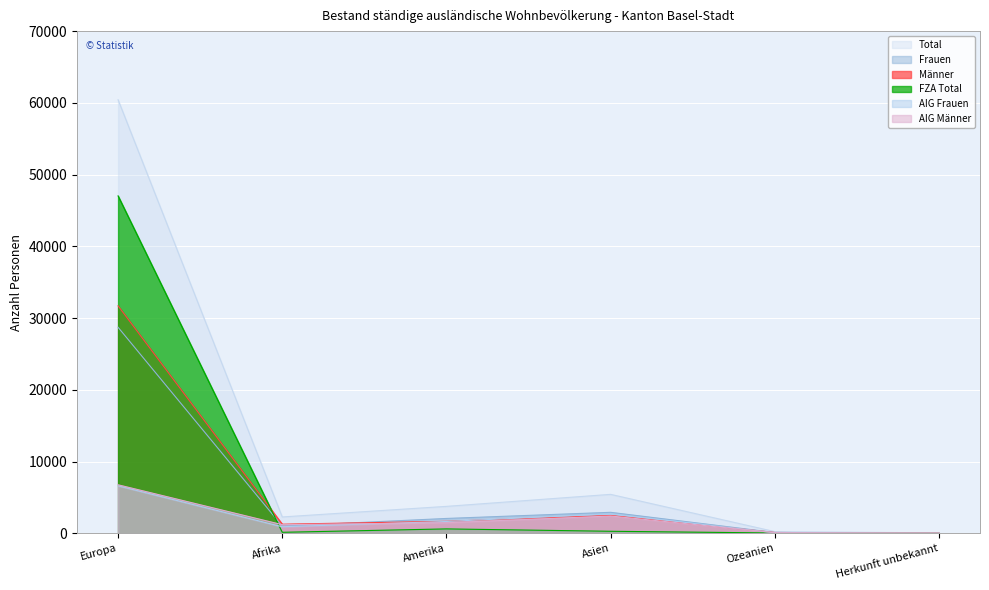

Between Afrika and Ozeanien, which series saw the biggest shift?

Total